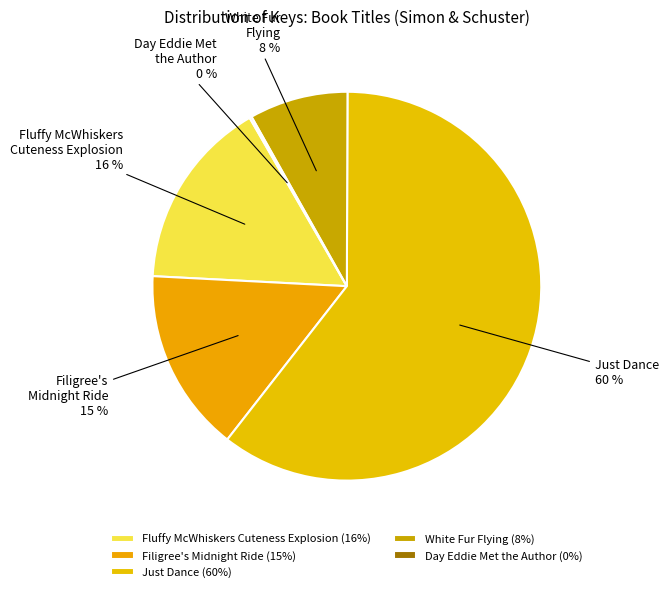

Is there a majority slice in this chart?

Yes